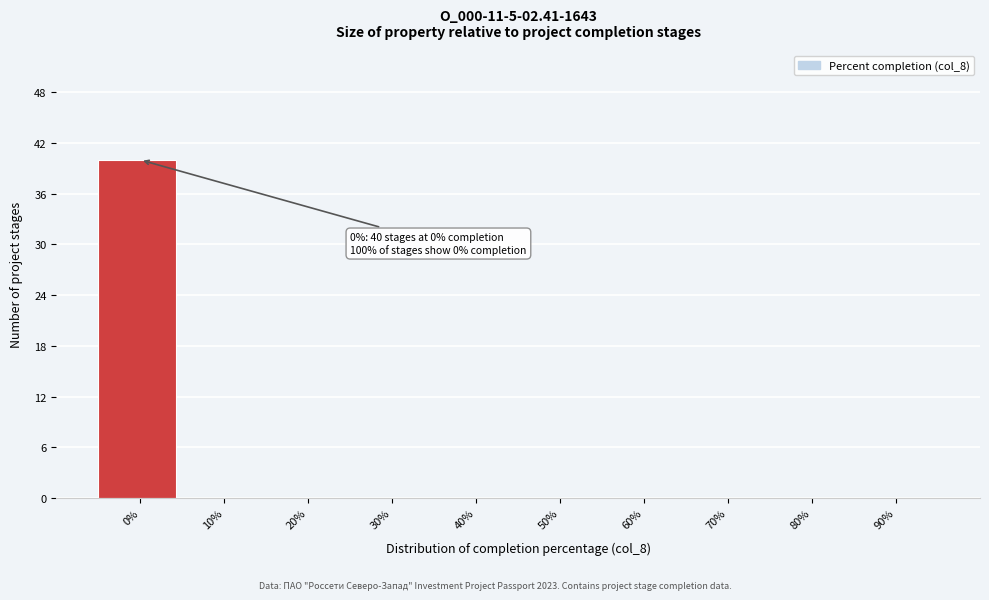

Reading right to left, list all the values displayed in this chart.

90%=0	80%=0	70%=0	60%=0	50%=0	40%=0	30%=0	20%=0	10%=0	0%=40